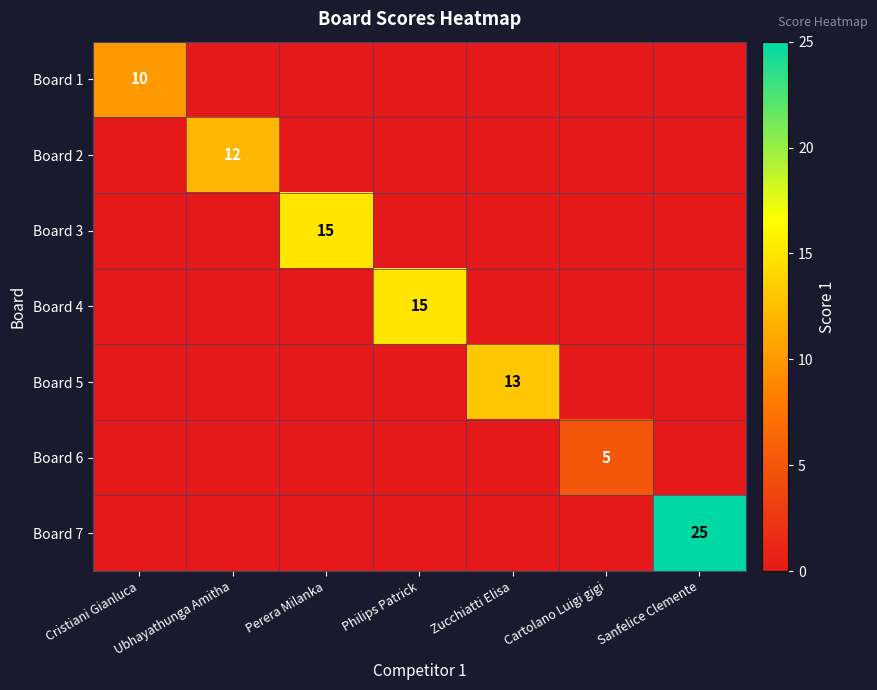

True or false: Board 5 has a value of 13 at Zucchiatti Elisa.

True